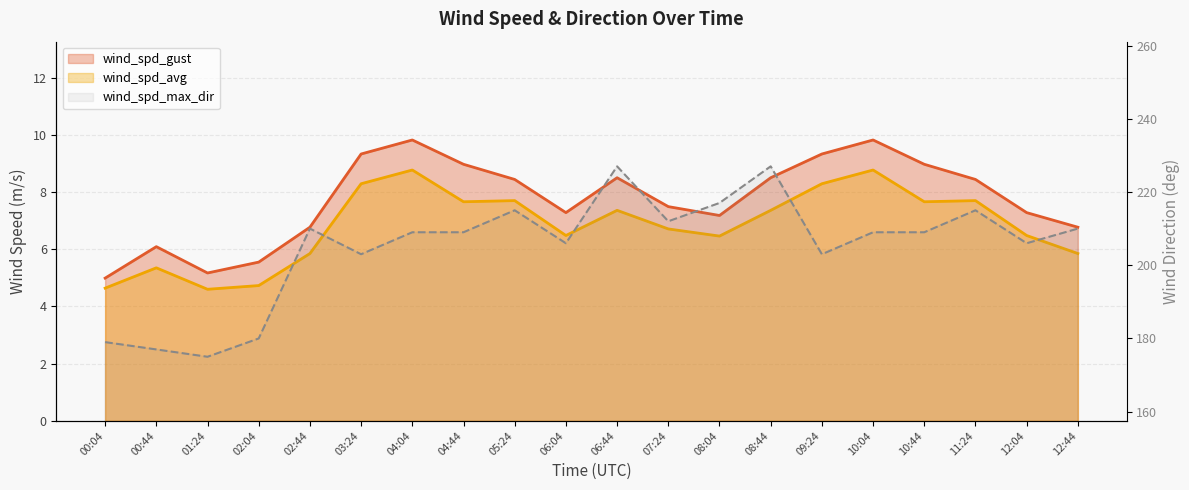

How many lines are shown in the chart?

3